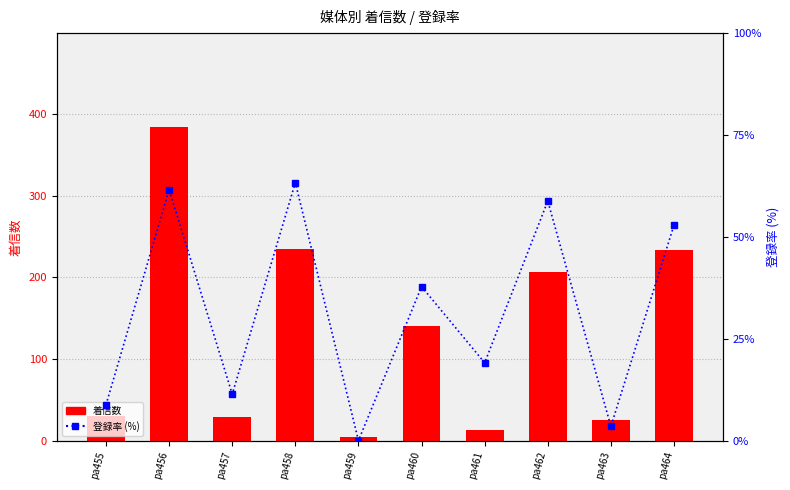

Are the bars grouped side by side (vs. stacked)?

Yes